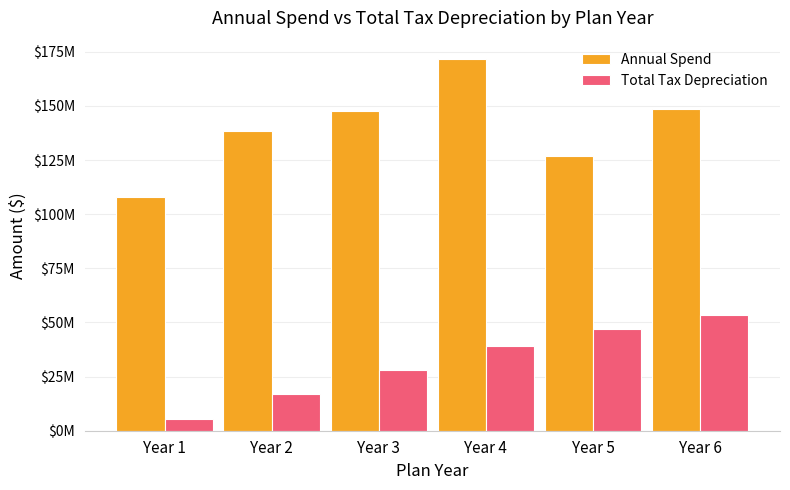

Rank the categories by Total Tax Depreciation value from highest to lowest.

Year 6, Year 5, Year 4, Year 3, Year 2, Year 1